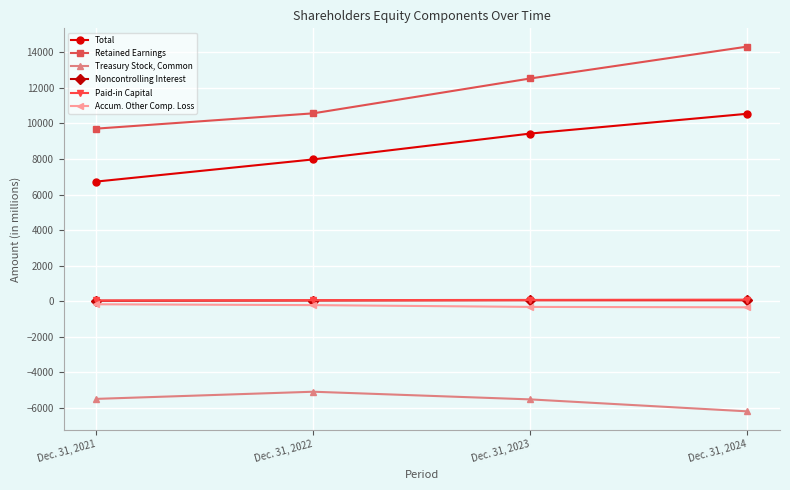

Rank the series at Dec. 31, 2023 from highest to lowest value.

Retained Earnings, Total, Paid-in Capital, Noncontrolling Interest, Accum. Other Comp. Loss, Treasury Stock, Common